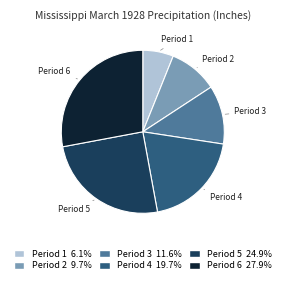

Which has a higher value, Period 1 or Period 4?

Period 4